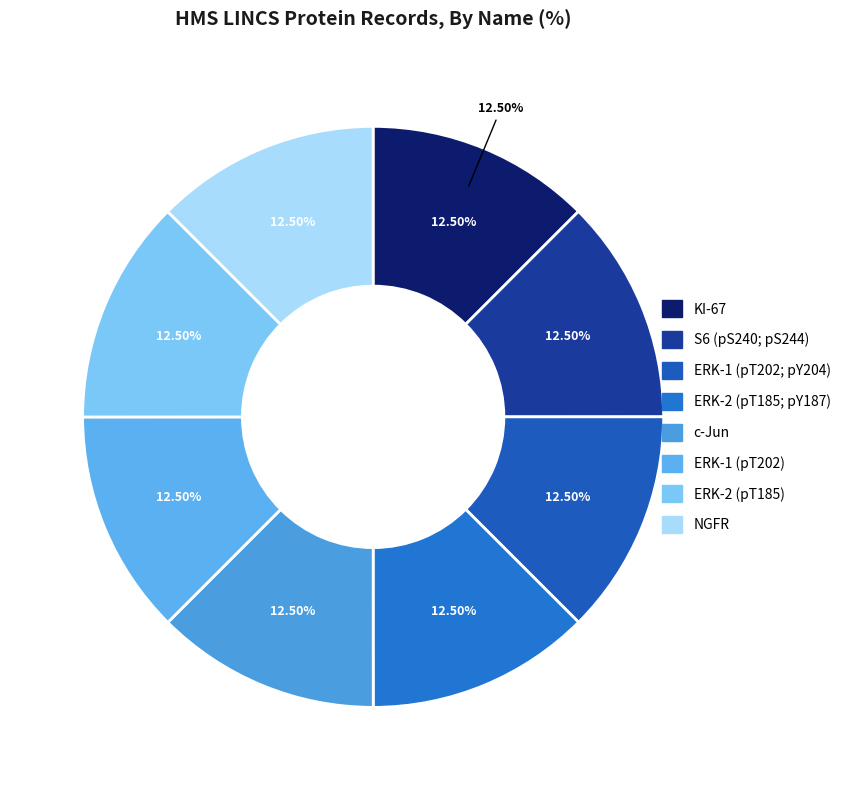

Does any single category account for the majority?

No